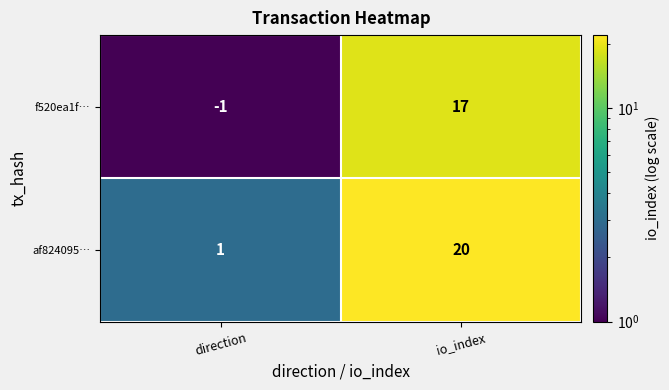

Reading left to right, what are all the values shown in this chart?

f520ea1f…: -1	17
af824095…: 1	20